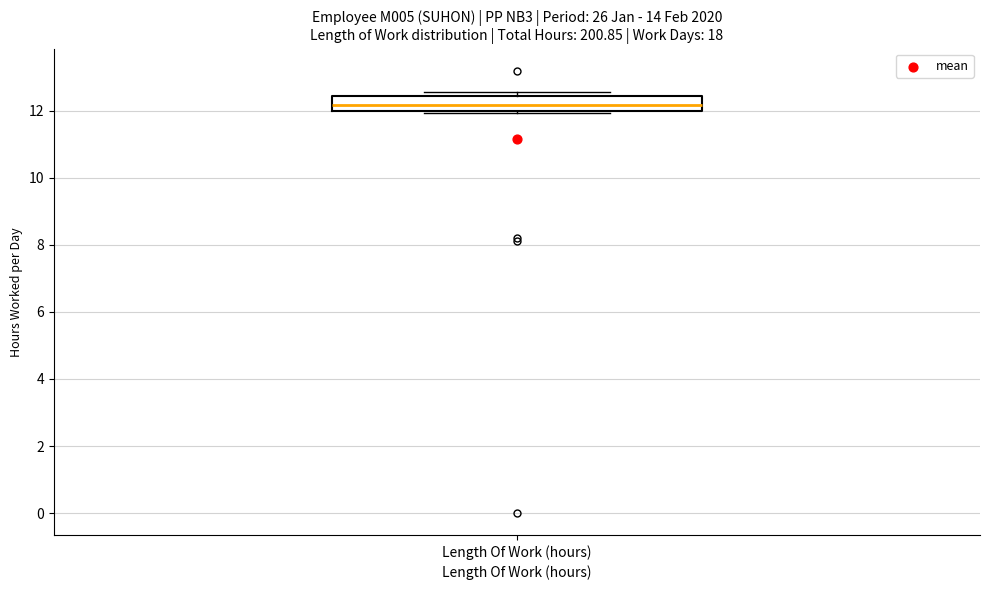

Read this box plot against the y-axis: the position of the median line, the range covered by the box, and the ends of both whiskers. The values are not printed on the chart, so give them approximately, as read against the axis.

median 12.2, box 12.0 to 12.4, whiskers 12.0 (just below the box's lower edge) to 12.6